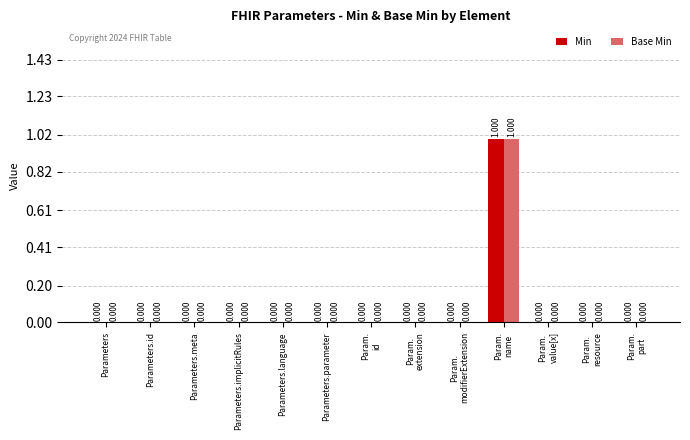

The value of Base Min at Parameters is 0. True or false?

True